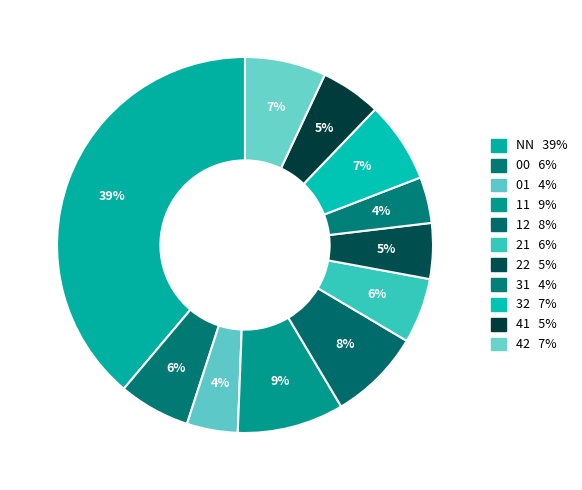

How many slices are in this pie chart?

11